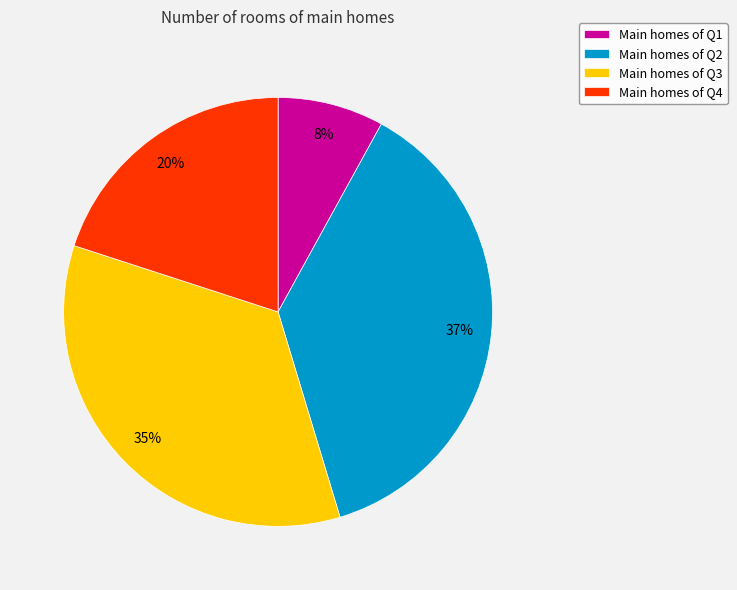

Between Main homes of Q4 and Main homes of Q1, which is larger?

Main homes of Q4